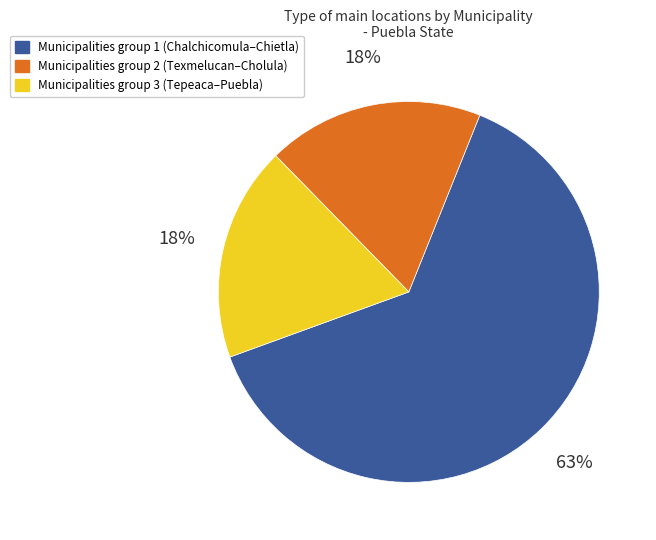

What percentage is the Municipalities group 2 (Texmelucan–Cholula) slice, to the nearest percent?

18%